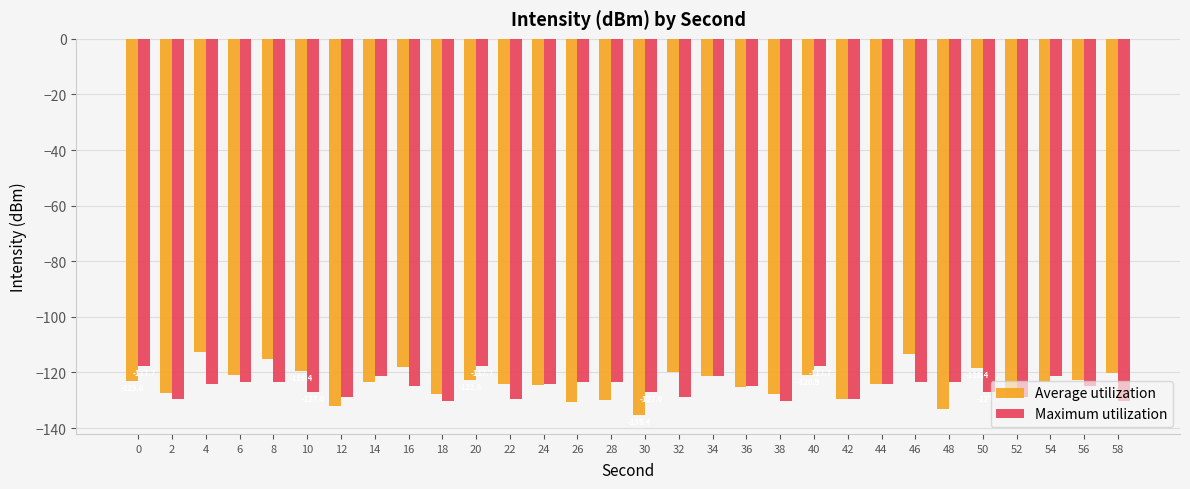

Does the chart contain stacked bars?

No